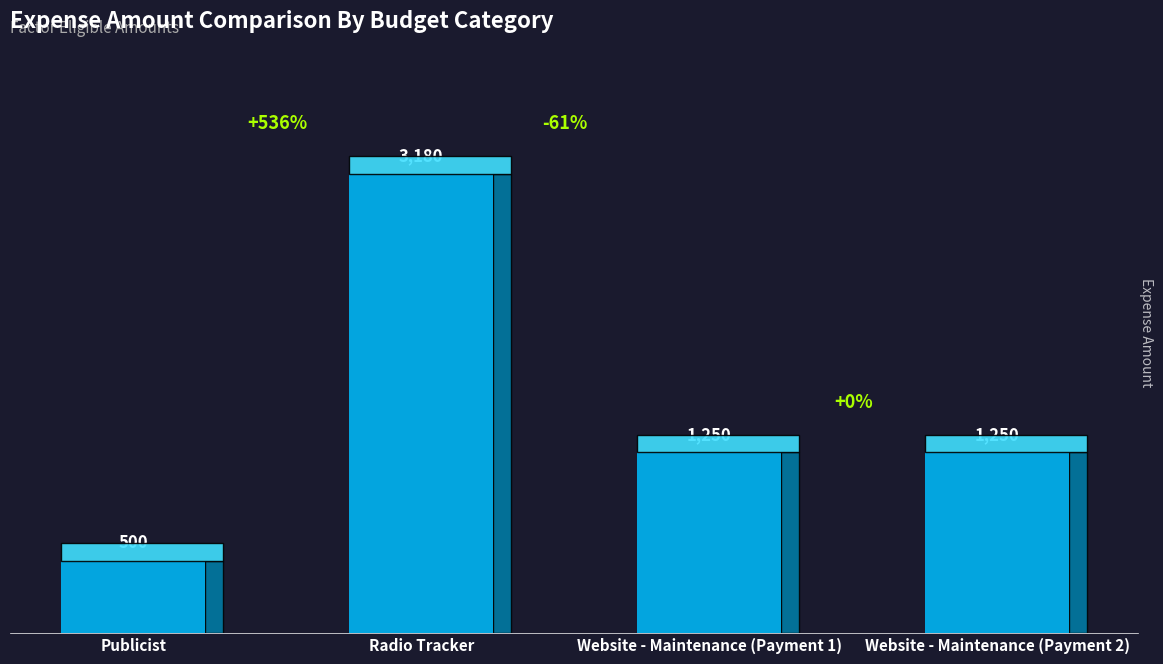

Reading left to right, what are all the values shown in this chart?

500	3180	1250	1250